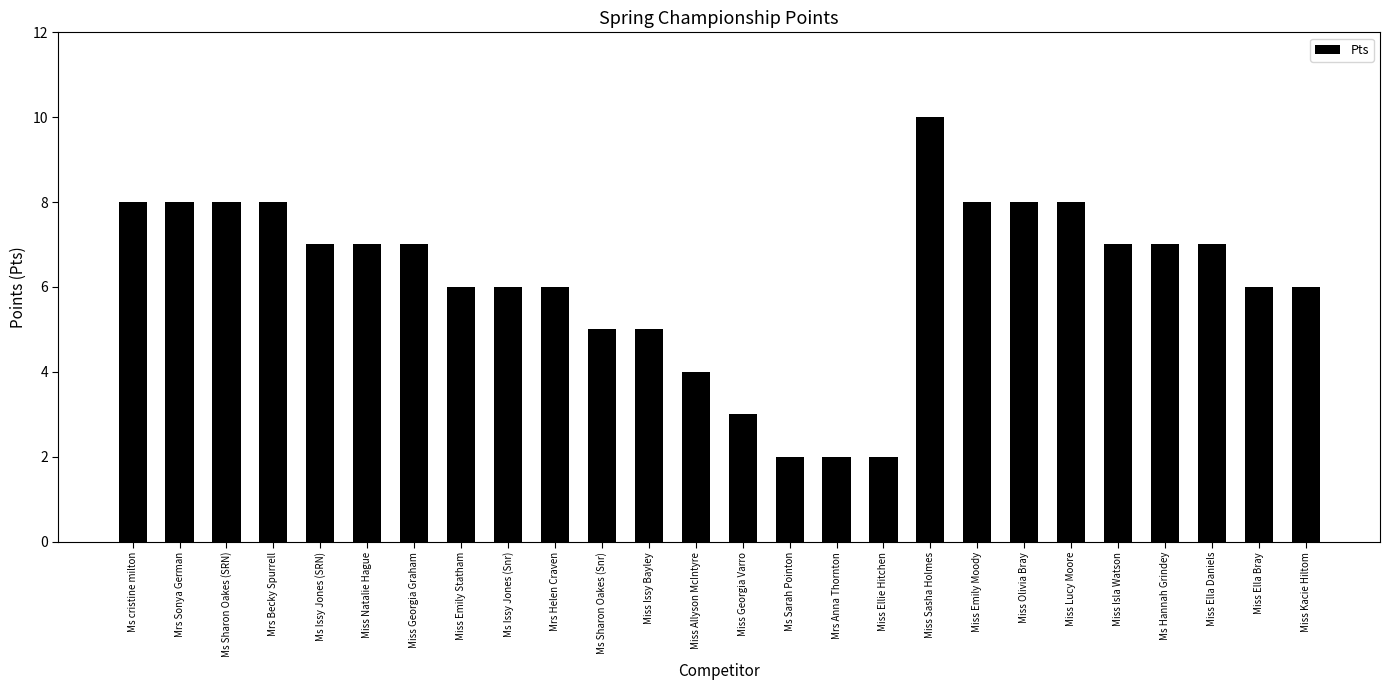

Count the values in the range 5 to 8.

20